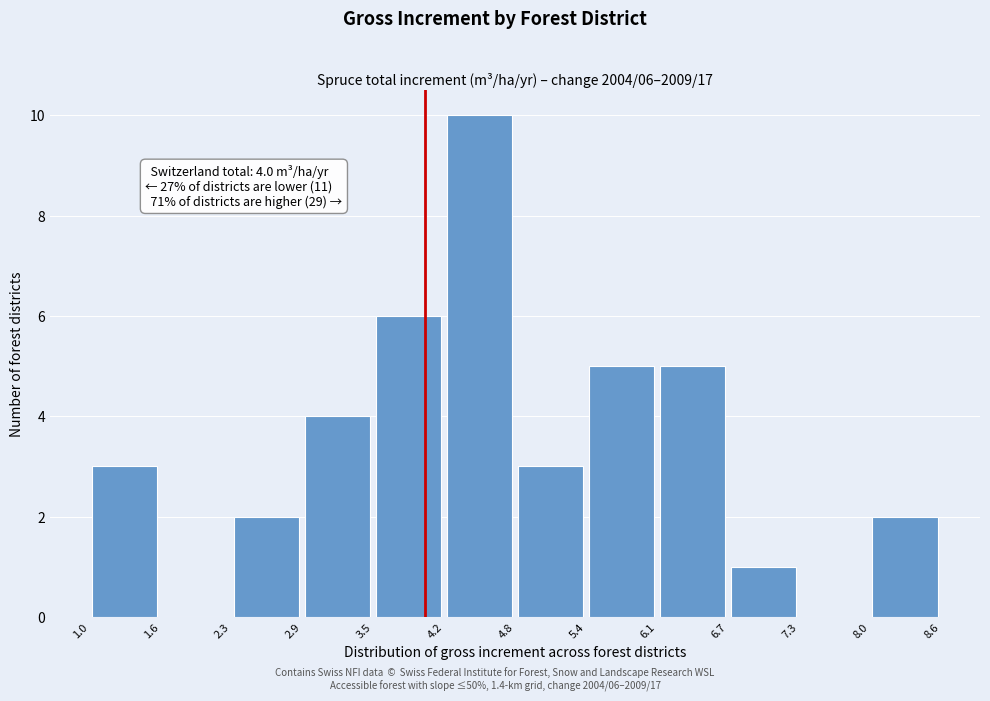

Over which range of the x-axis is the bar tallest?

4.2 to 4.8